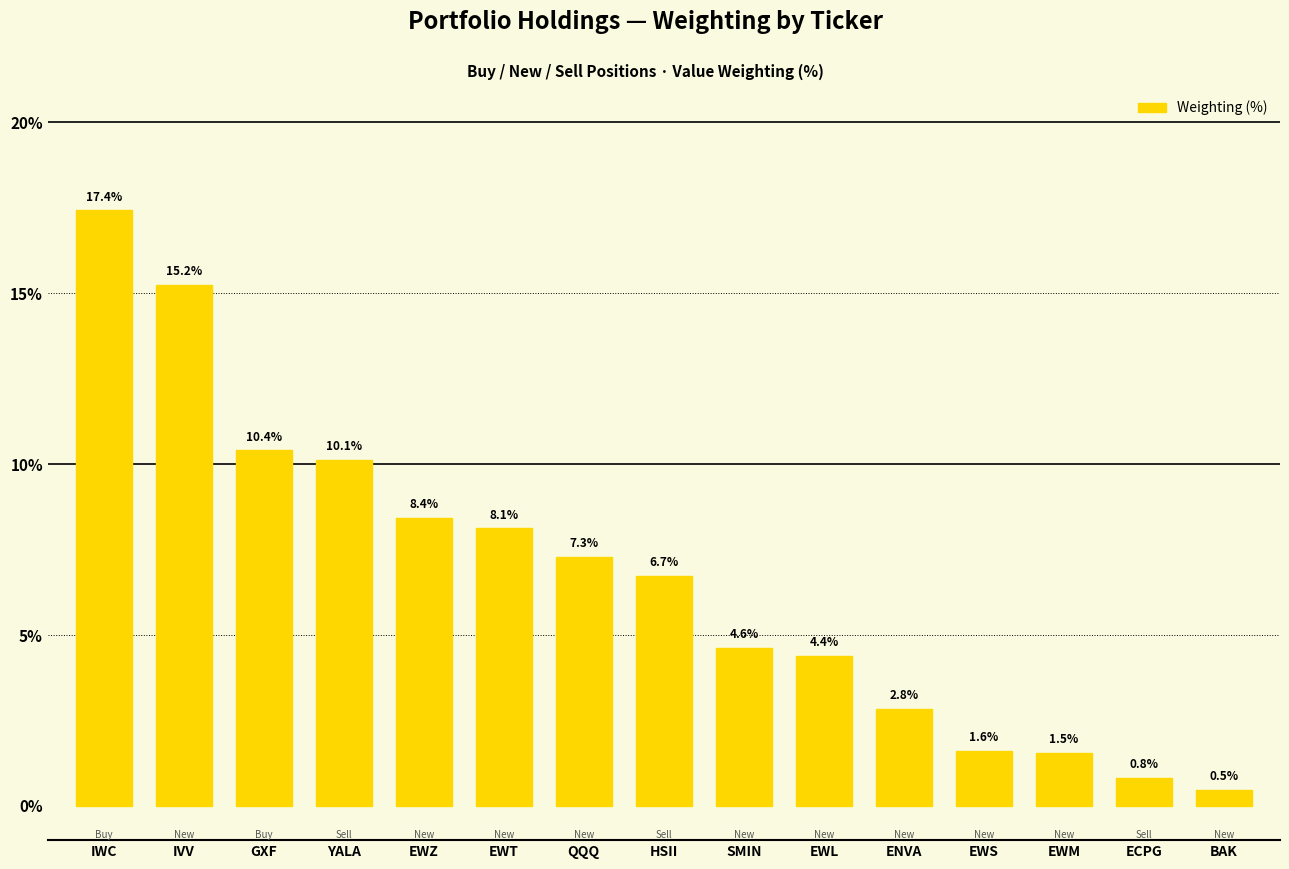

What is the sum of all values?

100.0